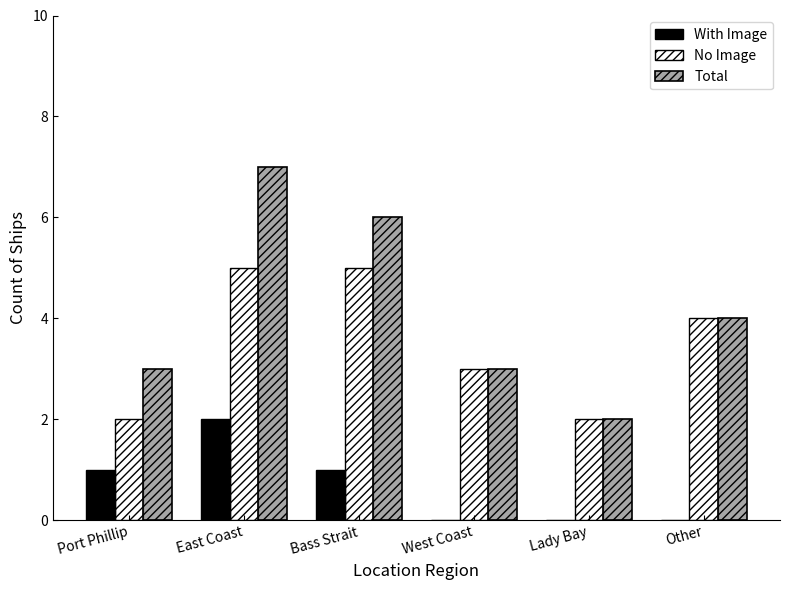

Are the bars grouped side by side (vs. stacked)?

Yes